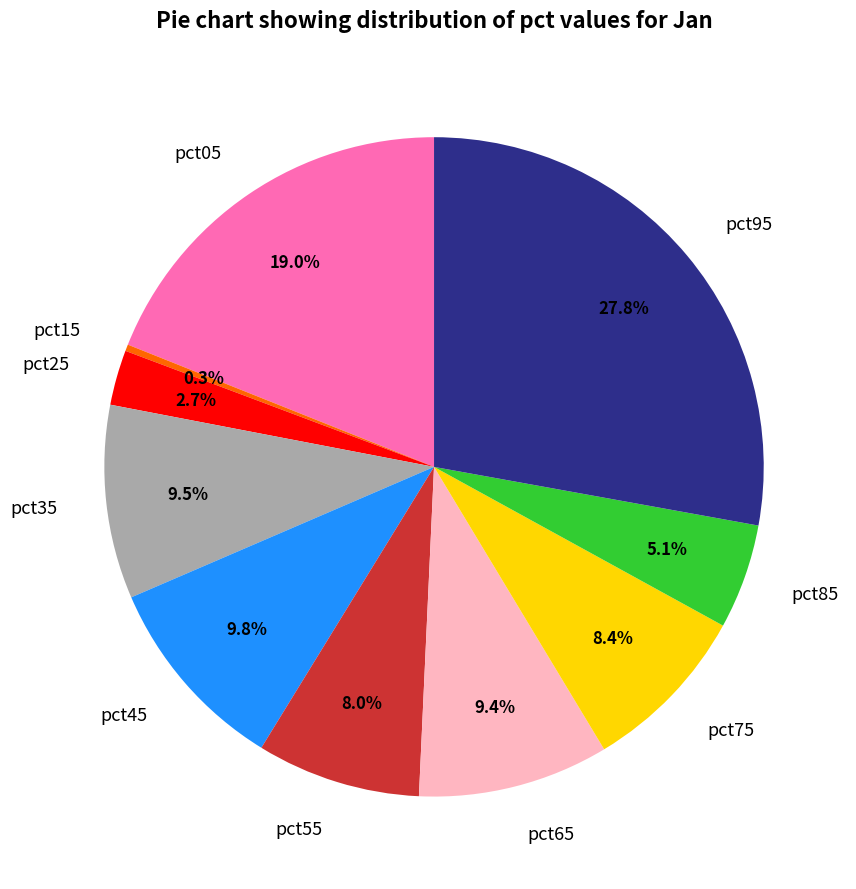

How many segments does this pie chart have?

10